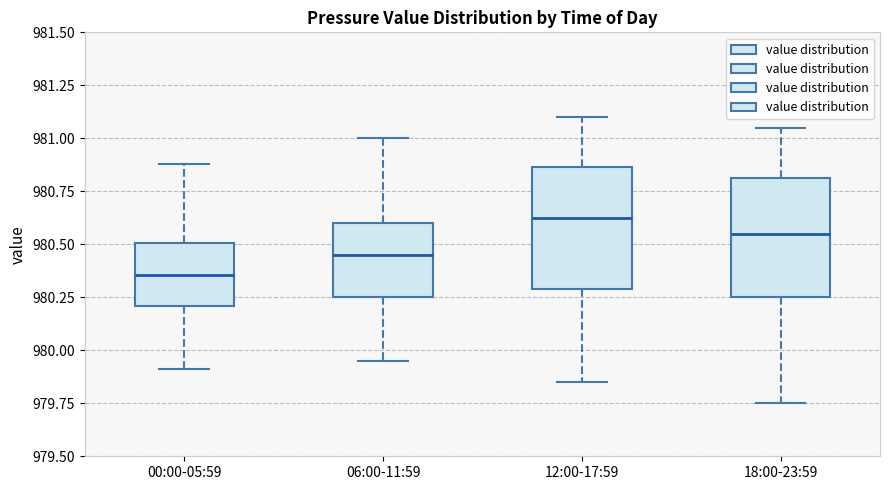

Which box has the lowest median line?

00:00-05:59